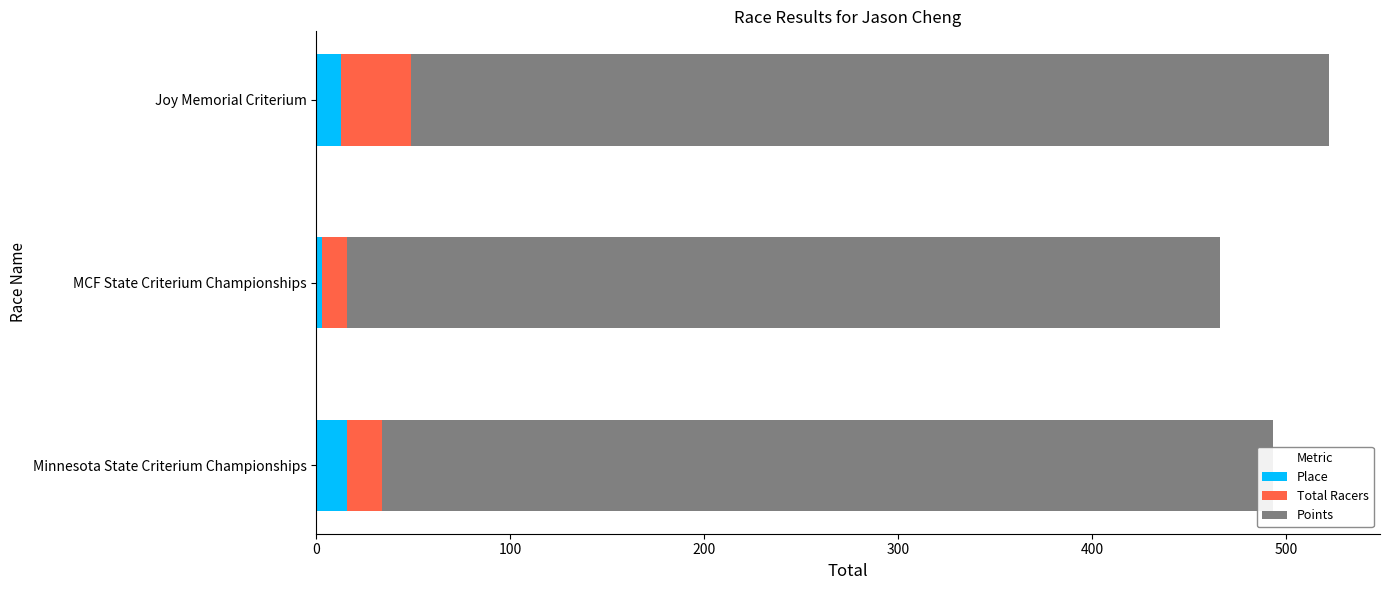

What is the total value across all series at Minnesota State Criterium Championships?

493.6